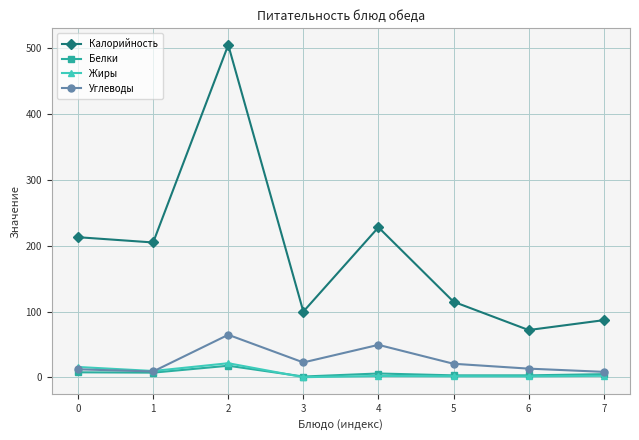

Is it true that Углеводы equals 12.3 at 0?

True